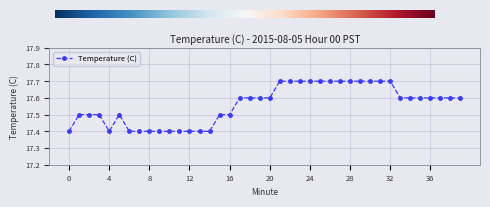

Is this an area chart (filled region under the line)?

No